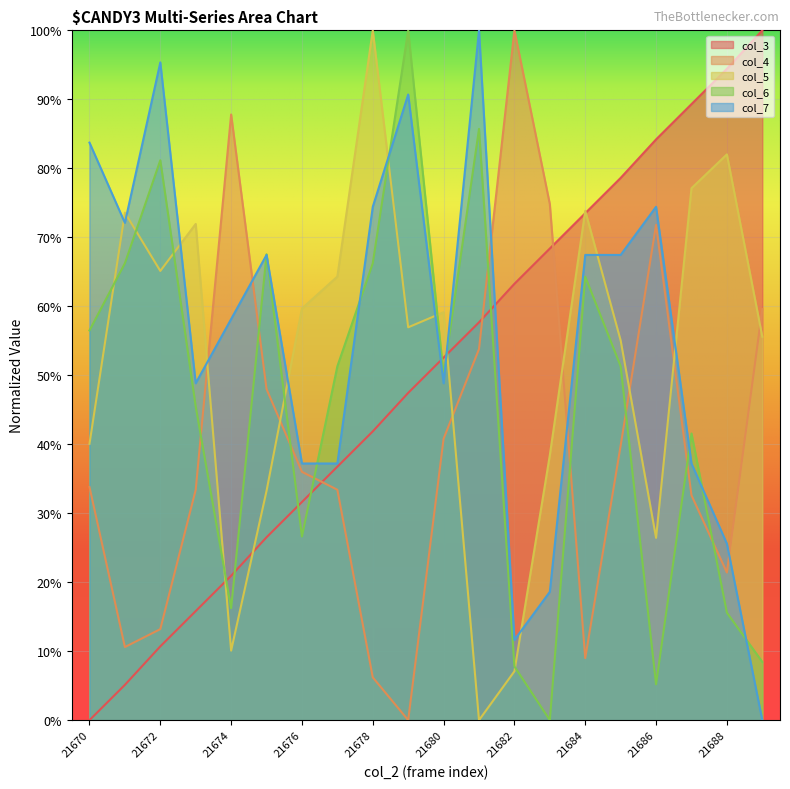

Which label corresponds to the largest value in the chart?

21682